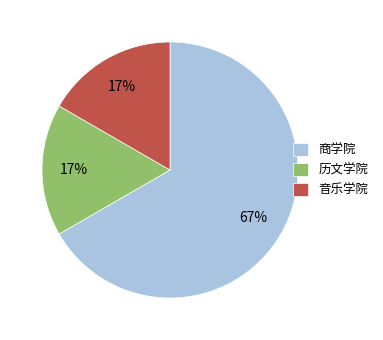

Is the sum of 音乐学院 and 商学院 greater than half?

Yes